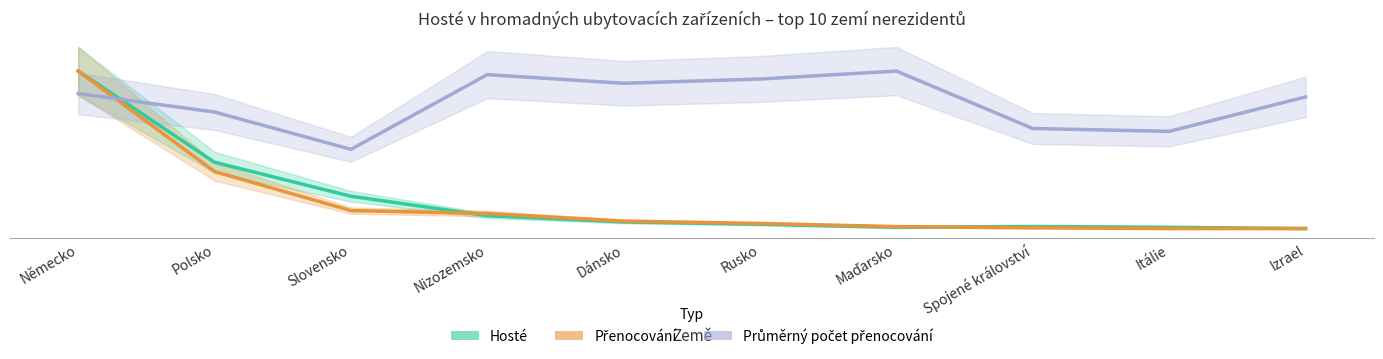

Is this an area chart (filled region under the line)?

No